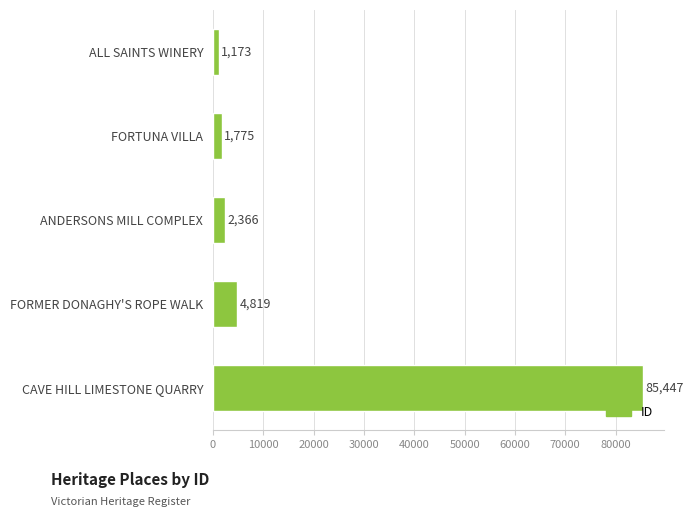

Read the value at ANDERSONS MILL COMPLEX, to the nearest 10.

2370